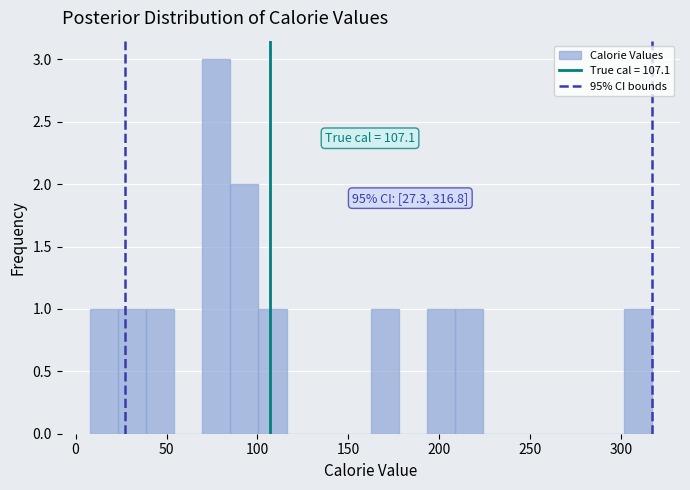

Around what value on the x-axis is the tallest bar? Give the approximate position of its centre, as read against the axis.

75